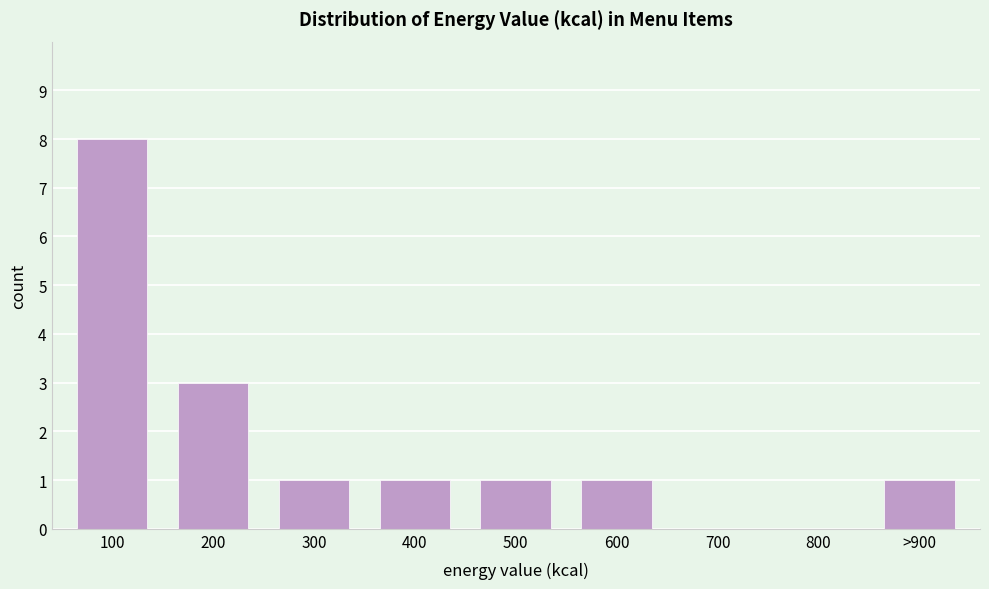

Reading right to left, extract all data points from this chart.

>900=1	800=0	700=0	600=1	500=1	400=1	300=1	200=3	100=8